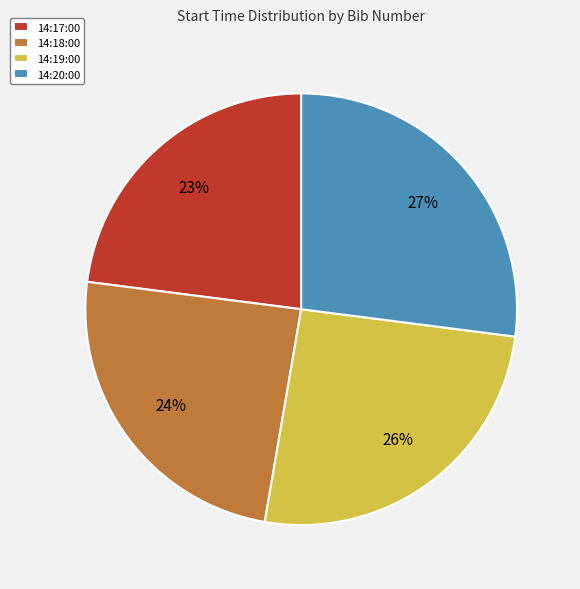

The 14:20:00 slice represents 42% of the pie. True or false?

False